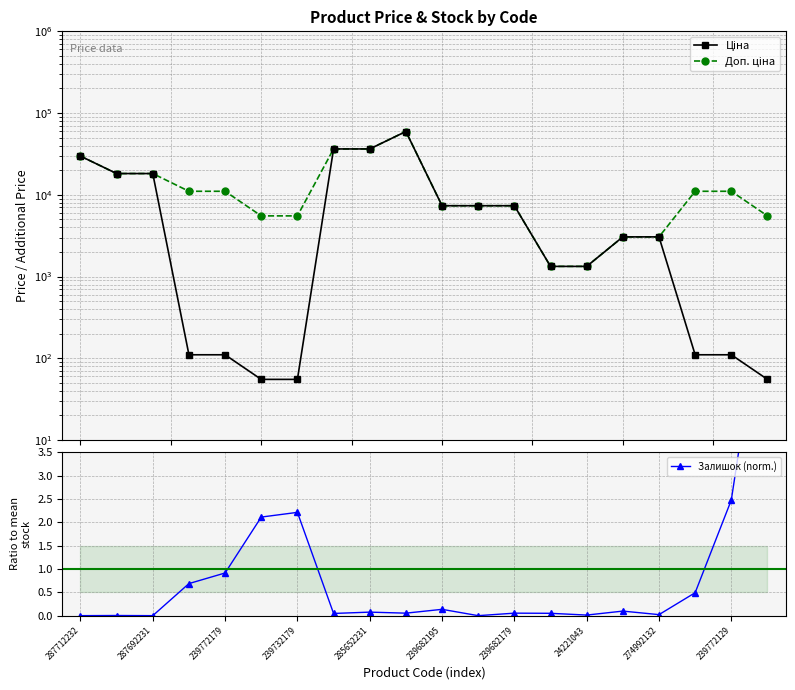

True or false: Ціна and Залишок (norm.) cross at least once.

False